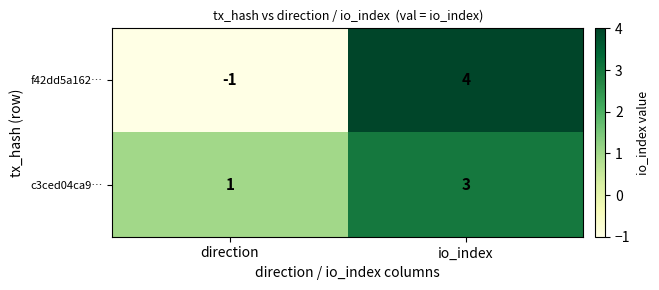

Between direction and io_index, which series saw the biggest shift?

f42dd5a162…